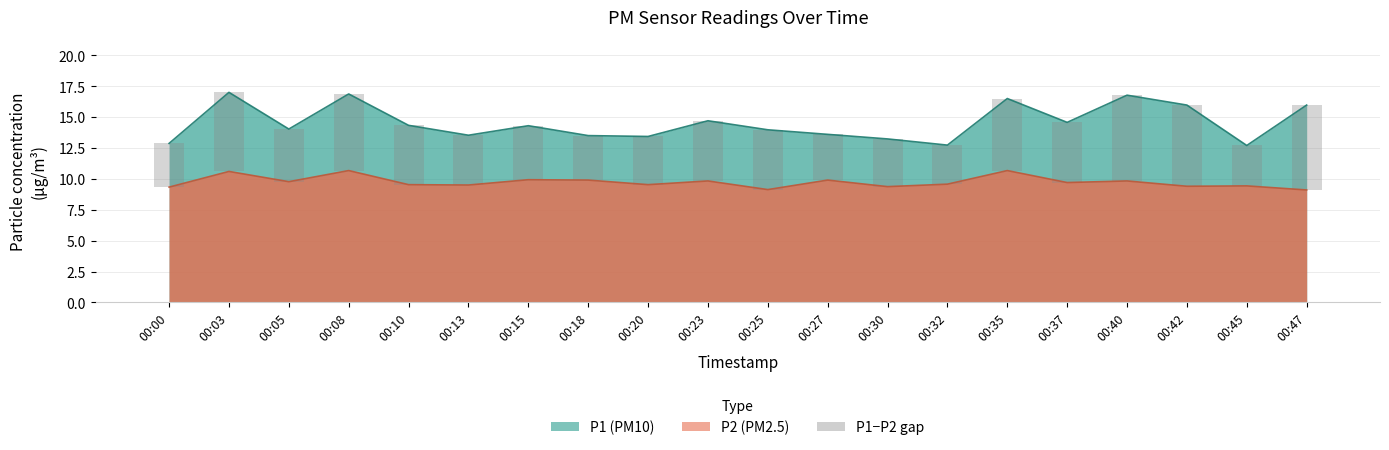

Count the number of values greater than 4.

13